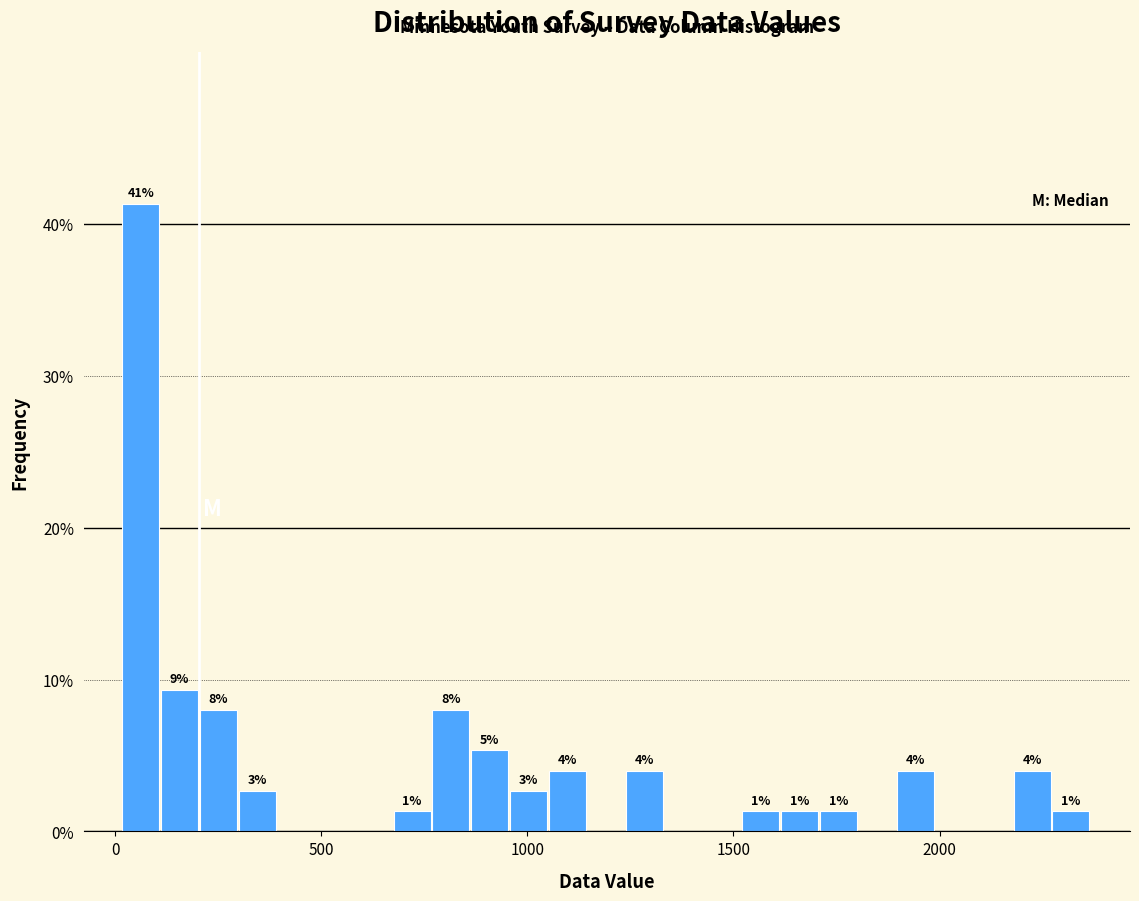

Read against the x-axis, roughly where is the centre of the tallest bar?

50